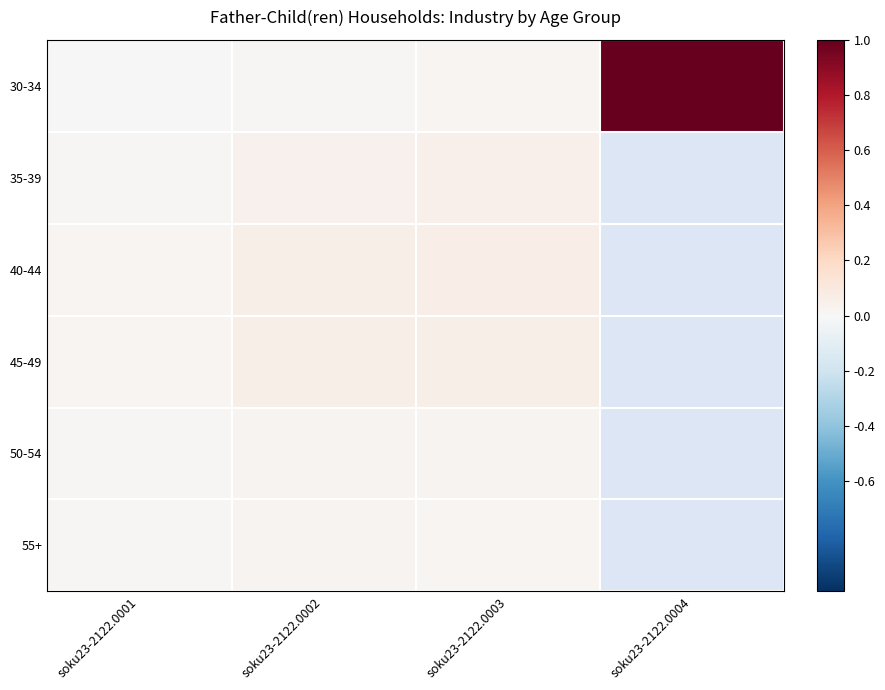

At how many categories does at least one series exceed 0?

4